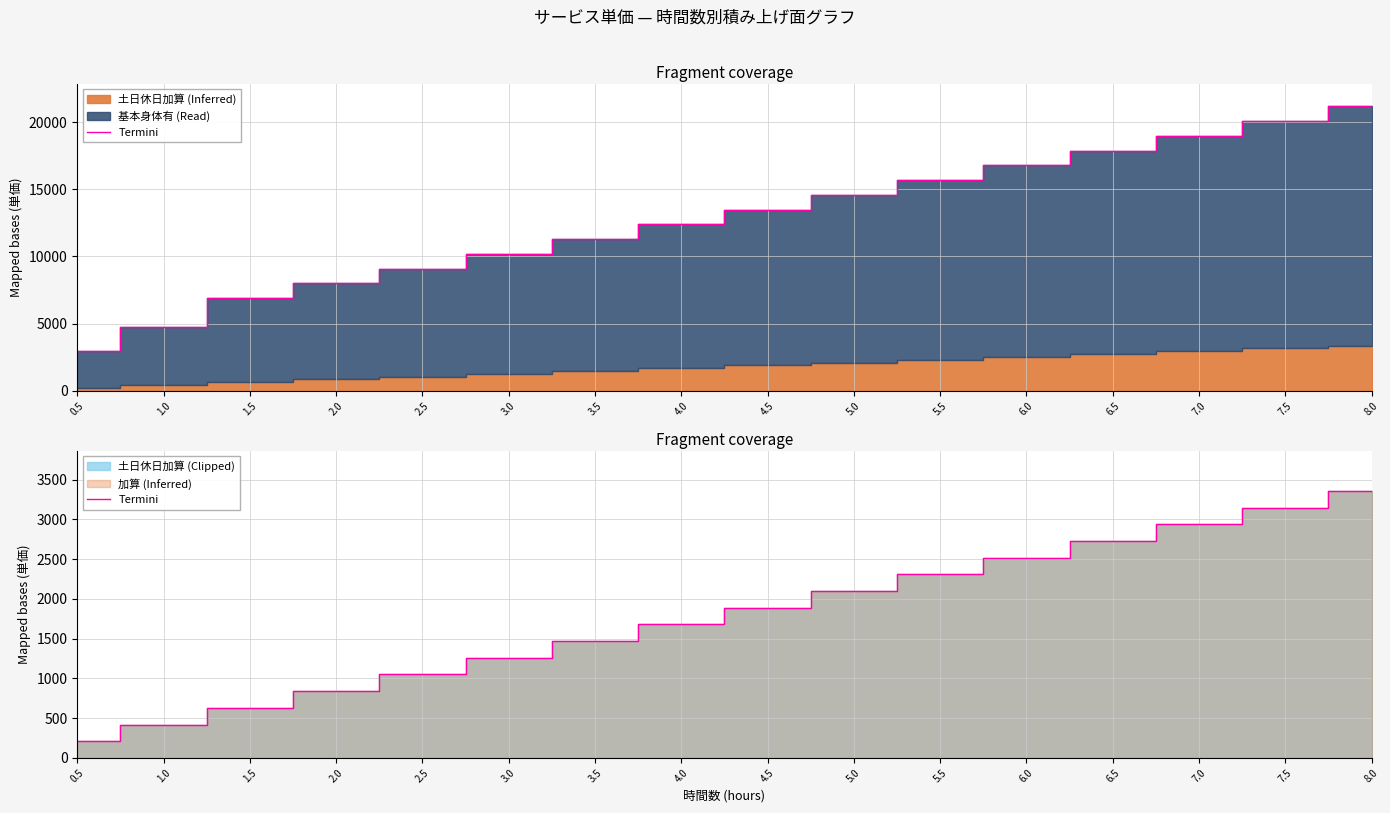

Reading left to right, what are all the values shown in this chart?

0.5=210	1.0=420	1.5=630	2.0=840	2.5=1050	3.0=1260	3.5=1470	4.0=1680	4.5=1890	5.0=2100	5.5=2310	6.0=2520	6.5=2730	7.0=2940	7.5=3150	8.0=3360